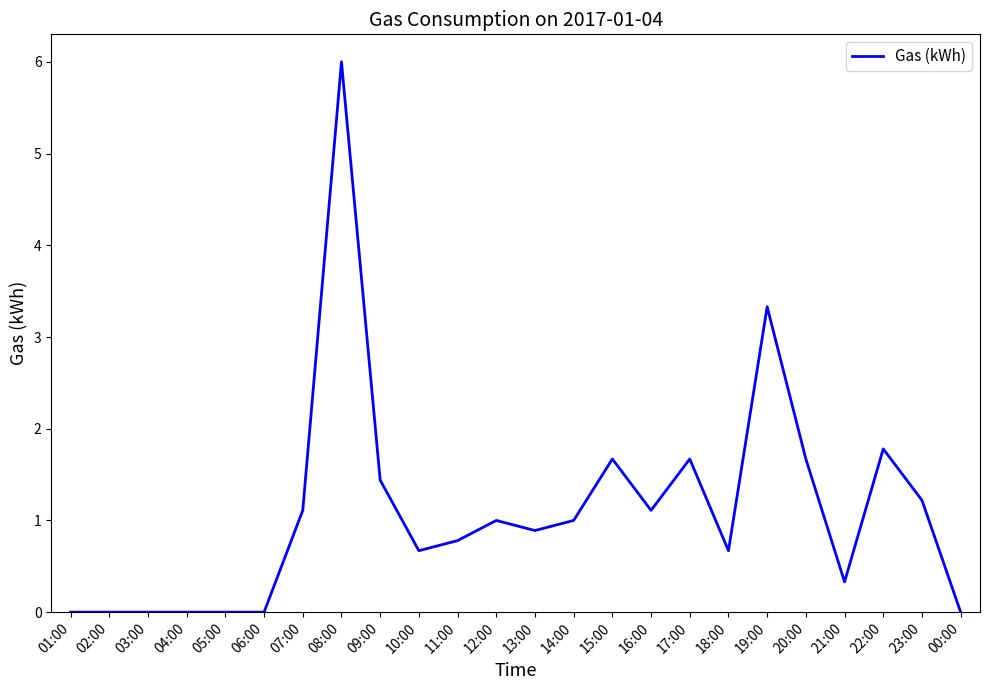

Where is the data nearest to the value 3?

19:00